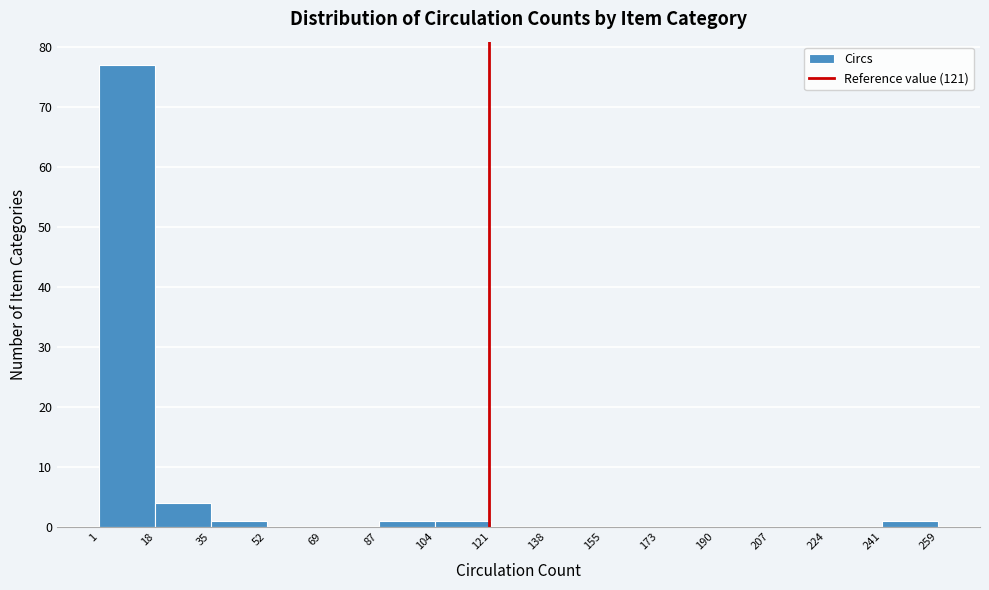

Reading left to right, transcribe this chart: for each bar, give the range it covers on the x-axis and its height. The values are not printed on the chart, so give them approximately, as read against the axis.

1 to 18: 77
18 to 35: 4
35 to 52: 1
52 to 69: 0
69 to 87: 0
87 to 104: 1
104 to 121: 1
121 to 138: 0
138 to 155: 0
155 to 173: 0
173 to 190: 0
190 to 207: 0
207 to 224: 0
224 to 241: 0
241 to 259: 1